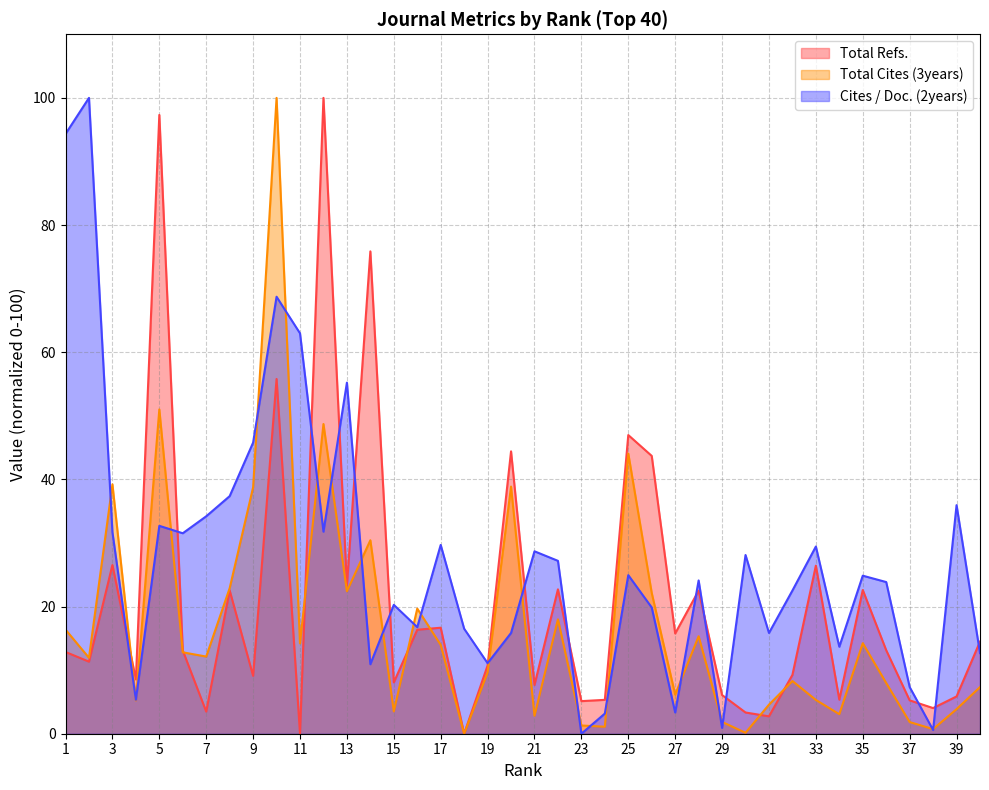

How many values in the Total Cites (3years) series exceed 12?

20